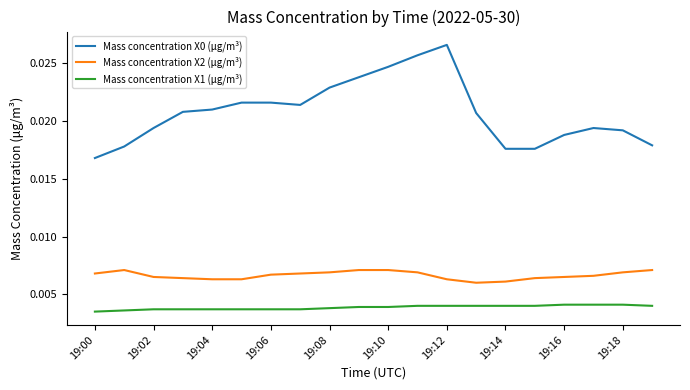

Does the chart display data point markers on the line(s)?

No